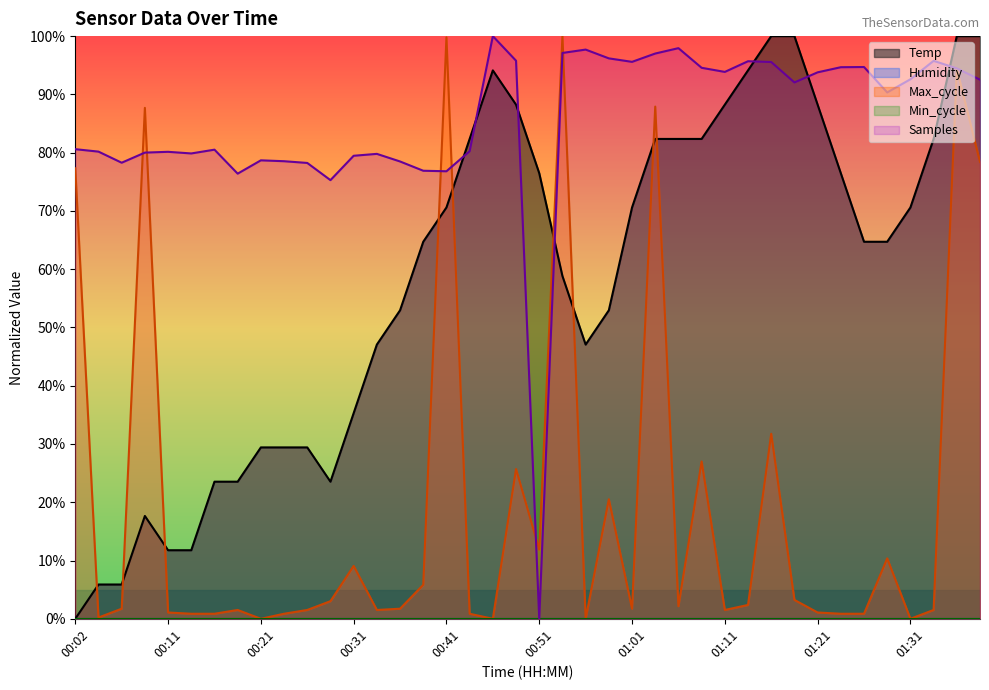

The value at 00:56 is 78.0. True or false?

False